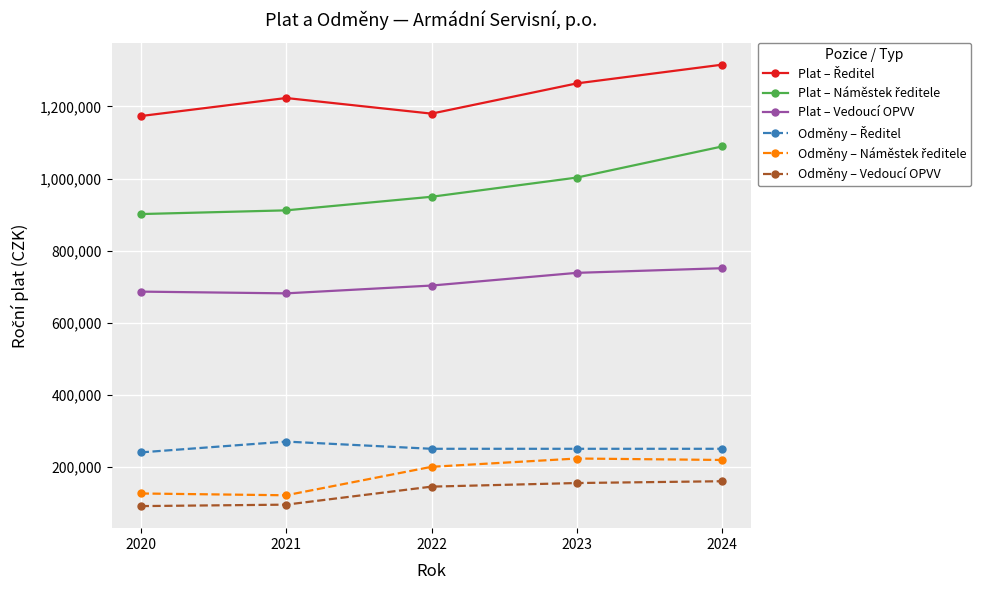

What is the difference between the highest and lowest values at 2022?

1034997